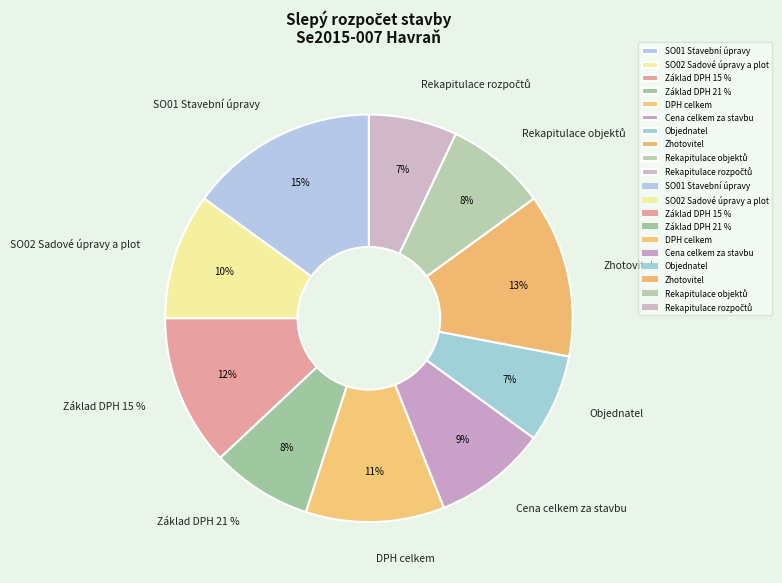

How many segments does this pie chart have?

10